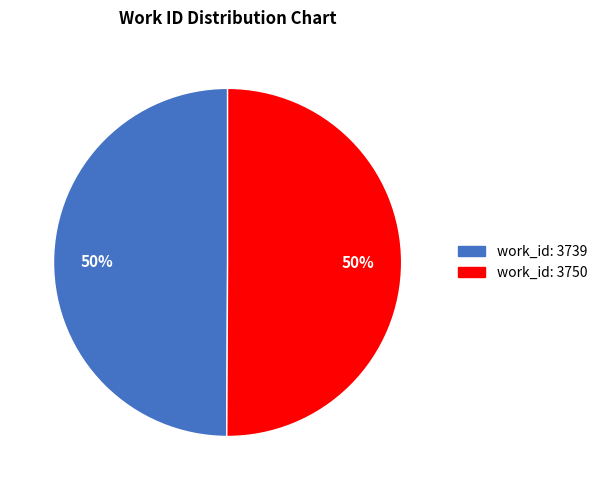

To the nearest percent, what portion does work_id: 3750 represent?

50%